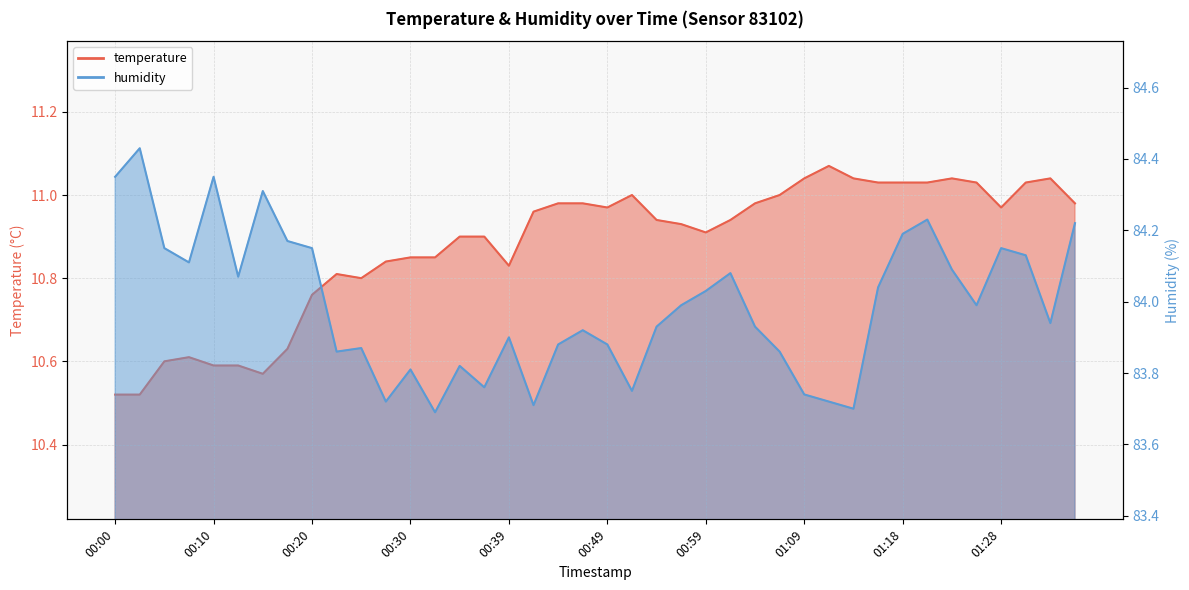

What value does the temperature series have at 00:34?

10.9